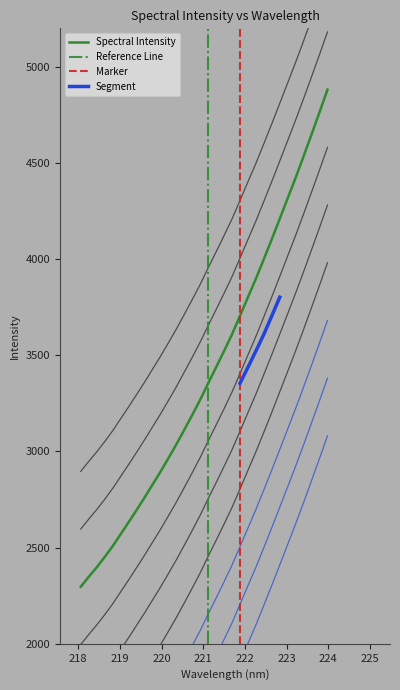

What is the difference between the values at 223.408 and 218.8244?

2028.1